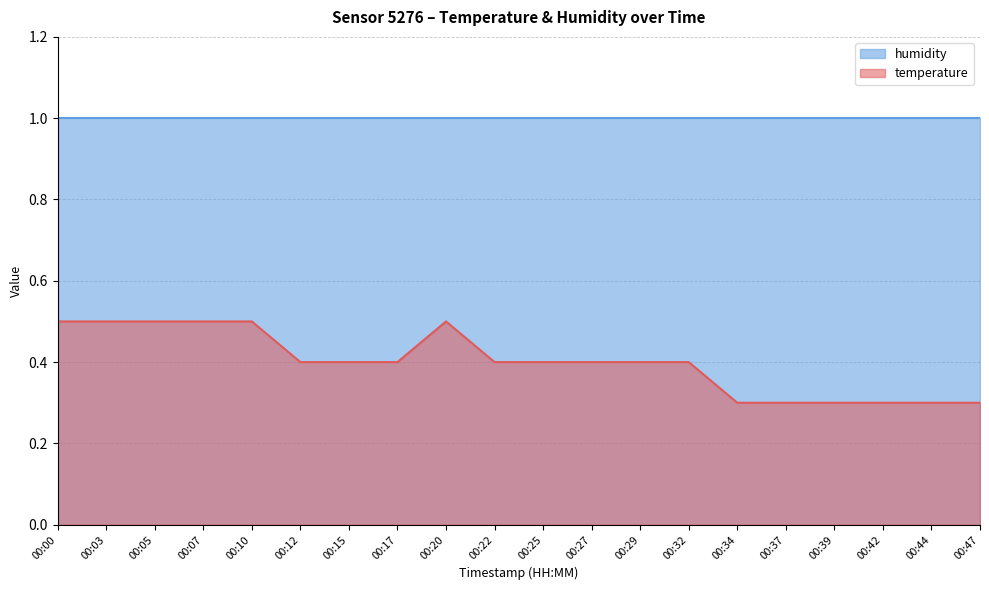

What is the sum of the values at 00:12 and 00:05?

0.9